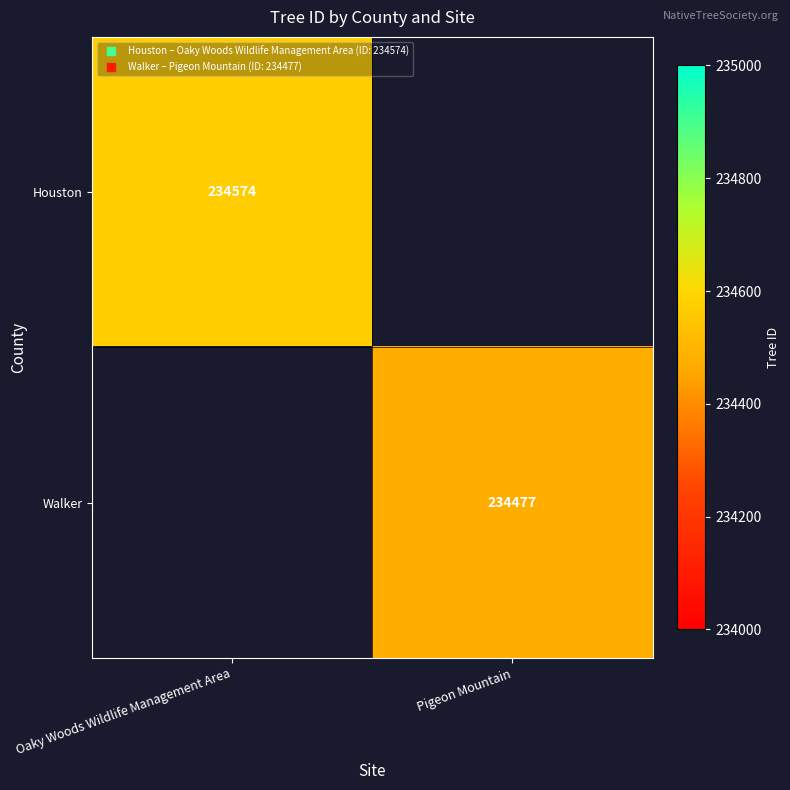

Which has a higher value, Pigeon Mountain or Oaky Woods Wildlife Management Area?

Oaky Woods Wildlife Management Area